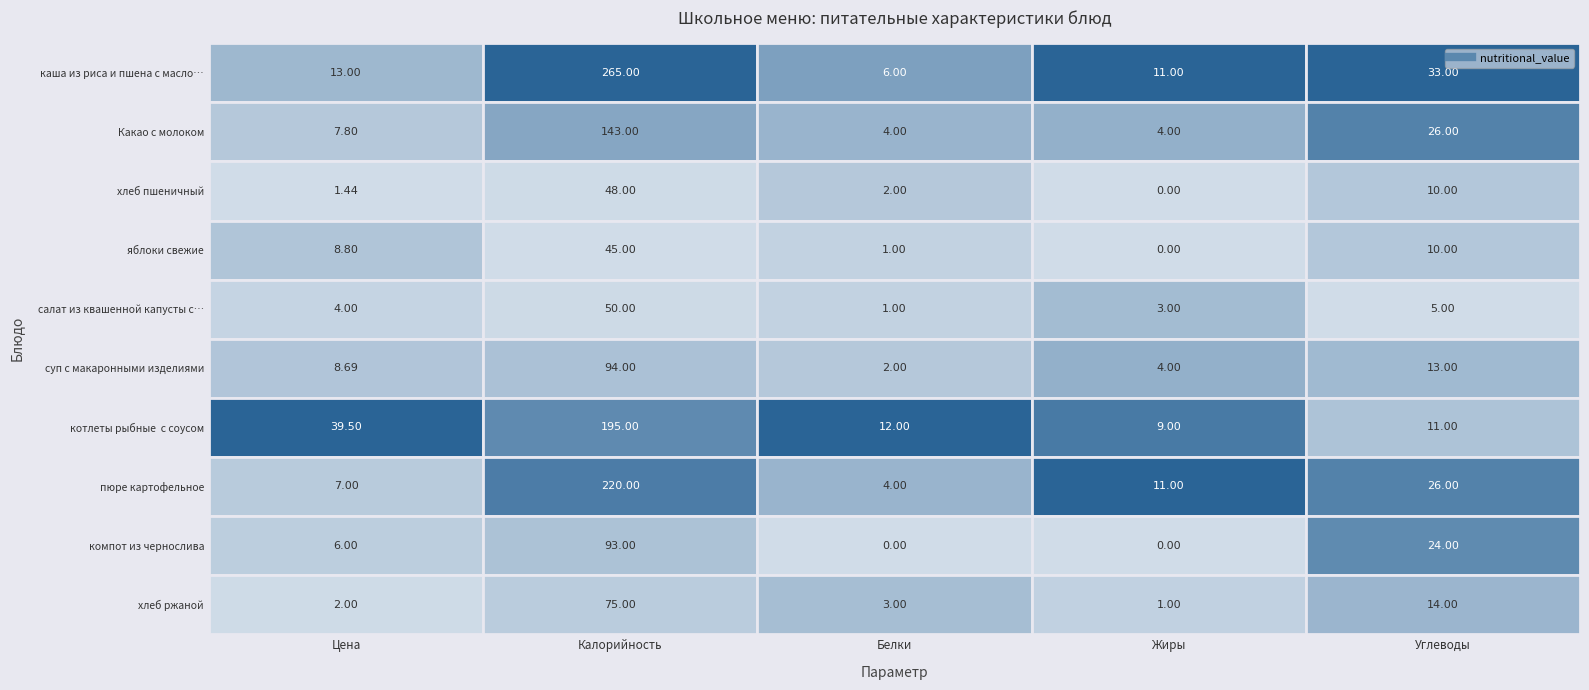

Read the хлеб ржаной value at Жиры.

1.0